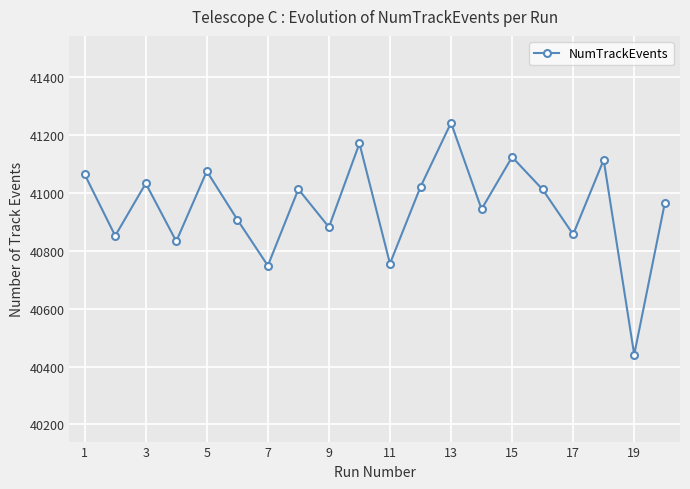

How many points are higher than both their immediate neighbors (excluding endpoints)?

7